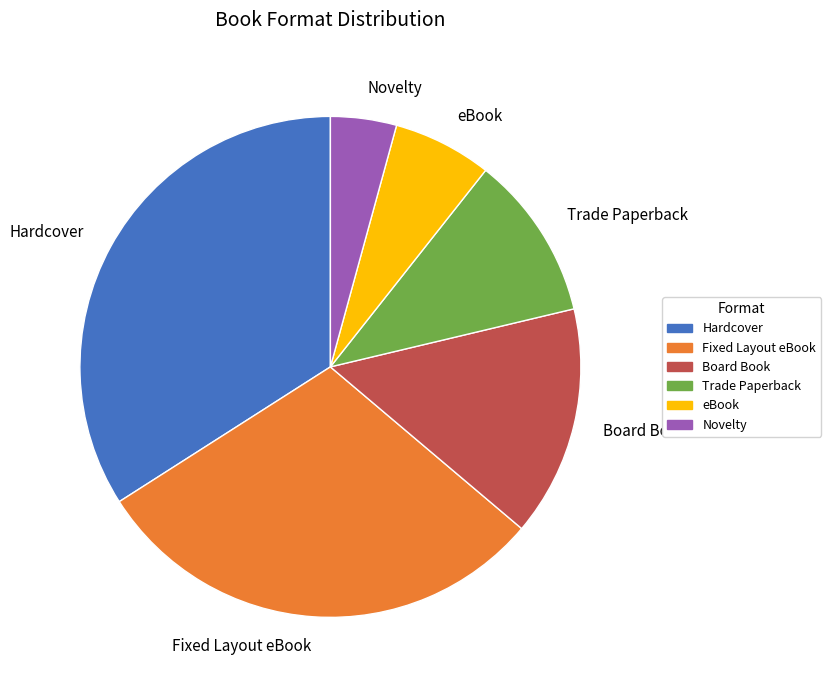

Which category has the smallest portion of the pie?

Novelty